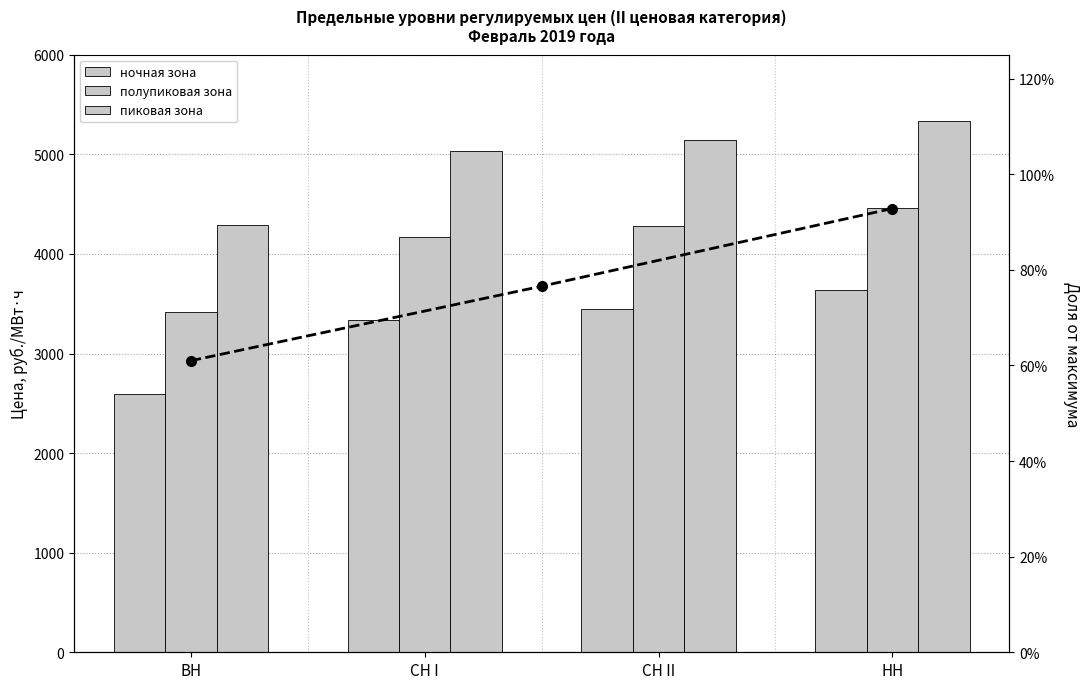

Rank the series by their average value, from lowest to highest.

ночная зона, полупиковая зона, пиковая зона